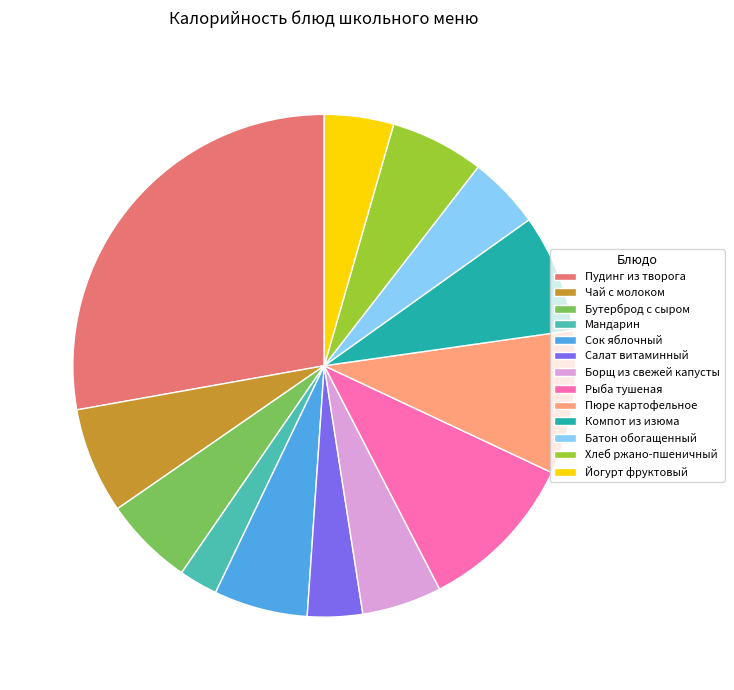

What is the largest slice in the pie chart?

Пудинг из творога